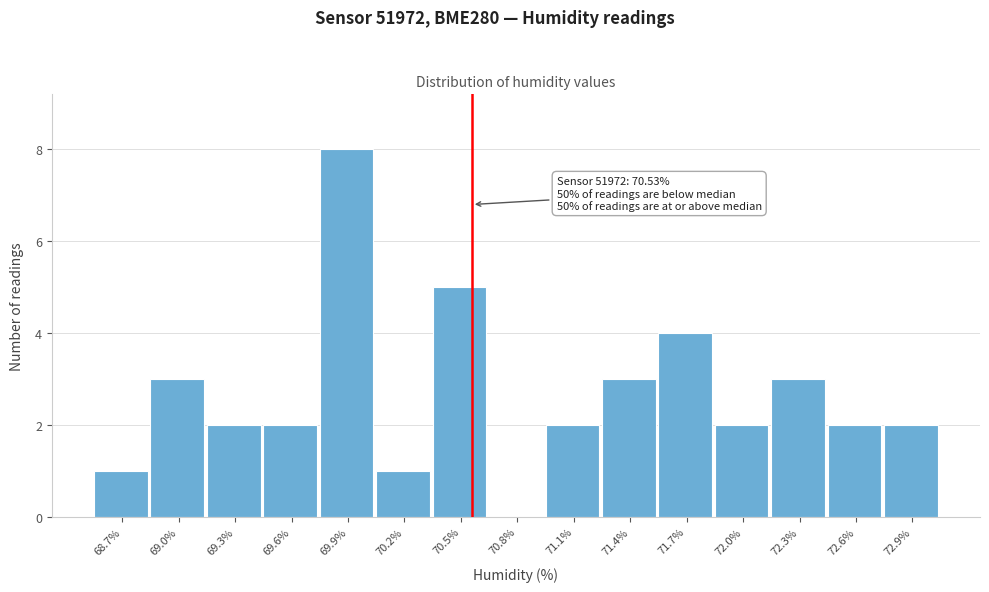

Over which range of the x-axis is the bar tallest?

69.70 to 70.00